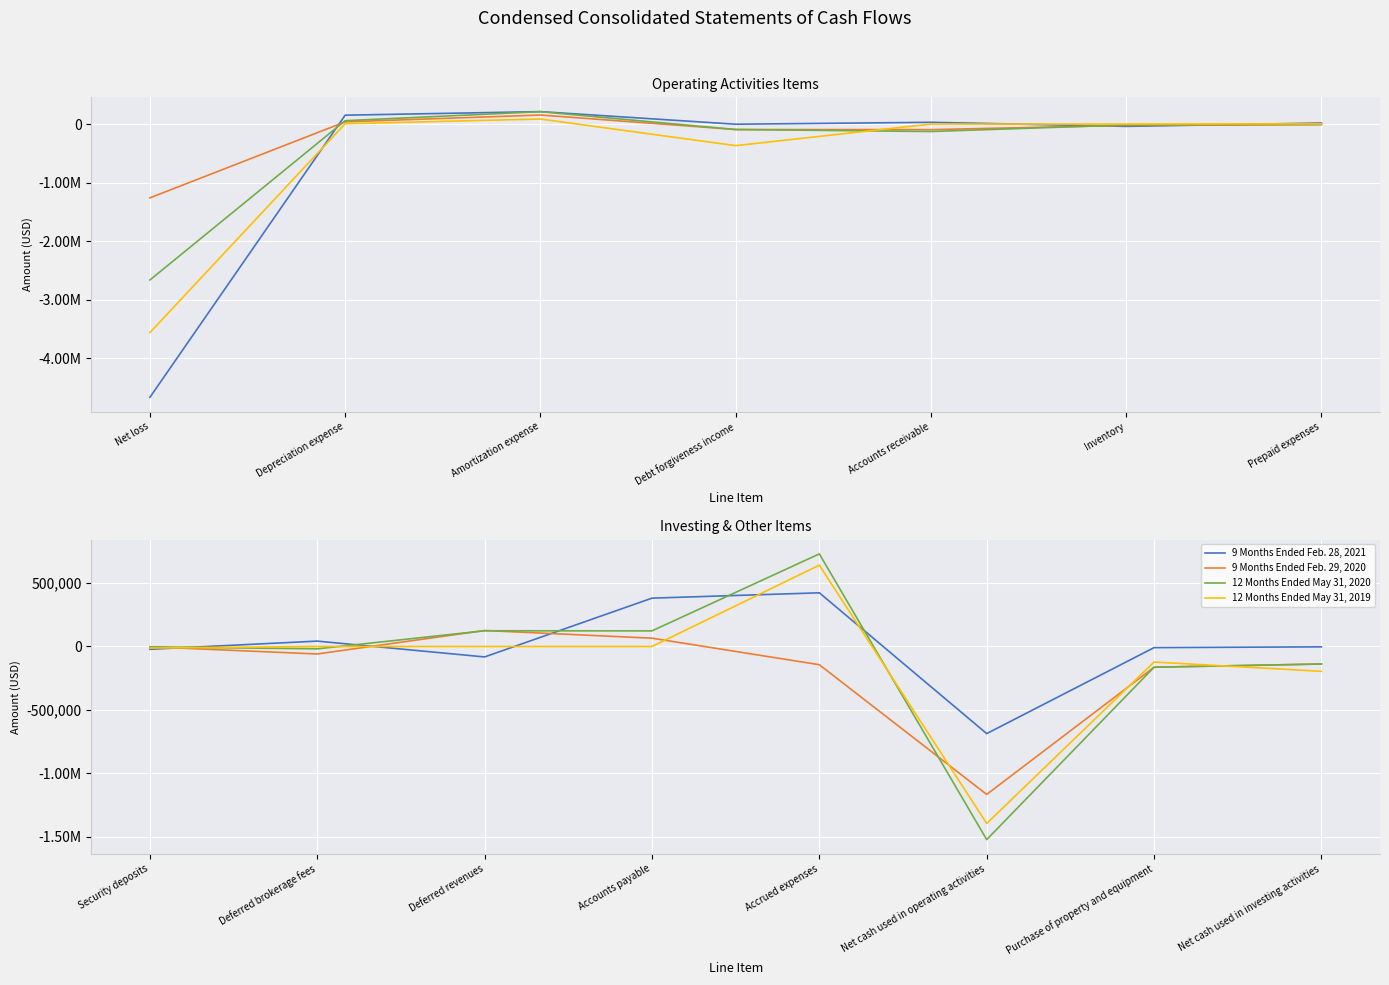

Where do 9 Months Ended Feb. 28, 2021 and 12 Months Ended May 31, 2019 first cross each other?

Security deposits and Deferred brokerage fees